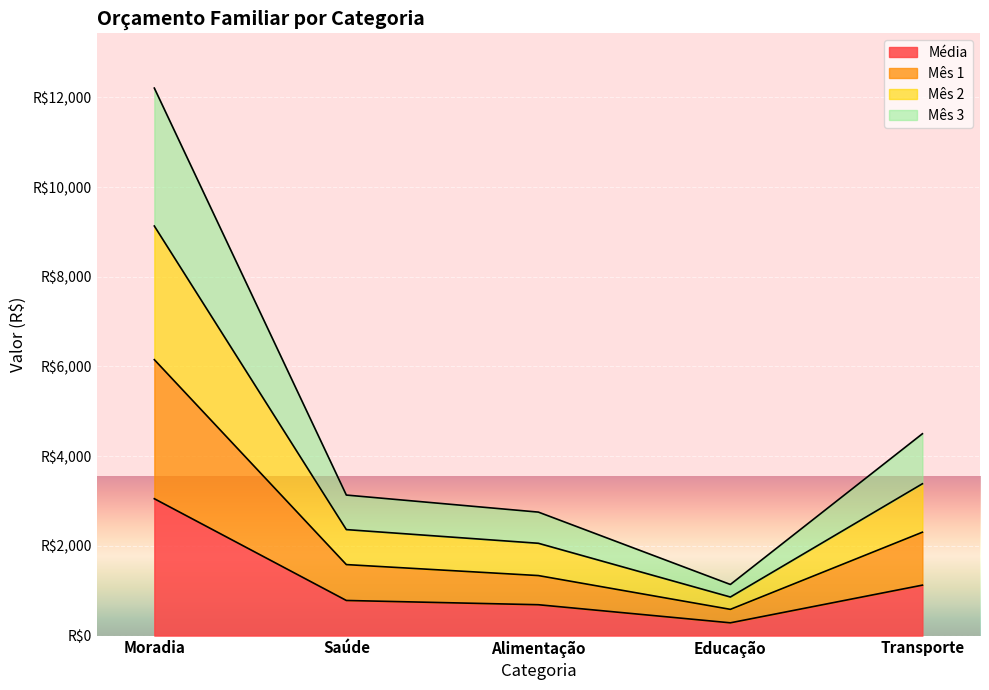

Which has a higher value, Moradia or Transporte?

Moradia